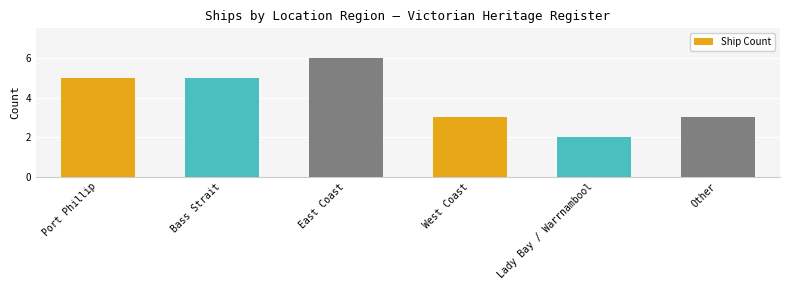

What is the sum of all values?

24